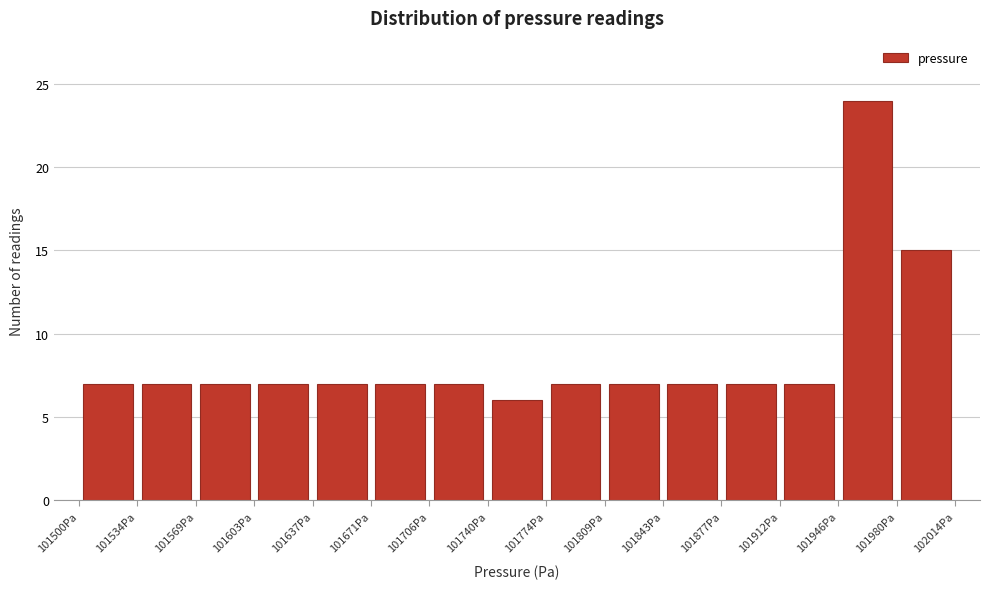

Over which range of the x-axis is the bar tallest?

101945 to 101980